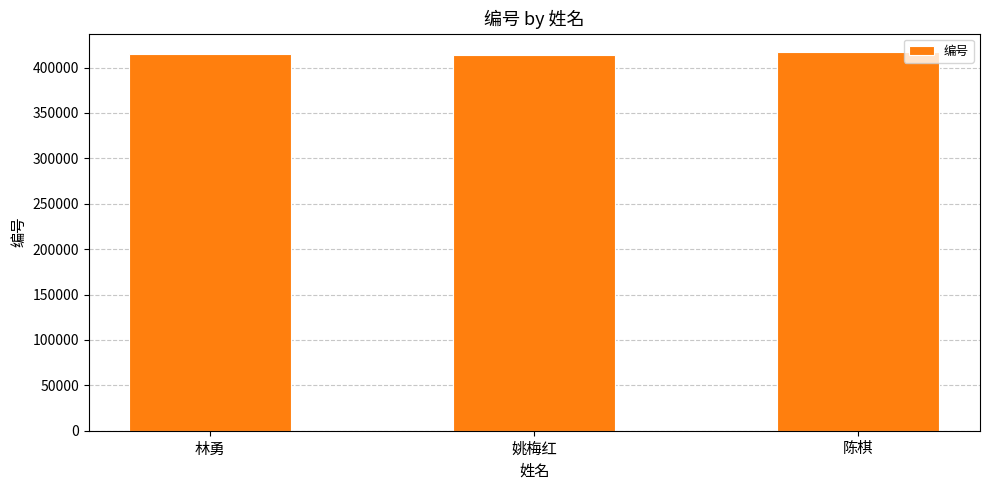

What is the change in value from 姚梅红 to 陈棋?

+3068